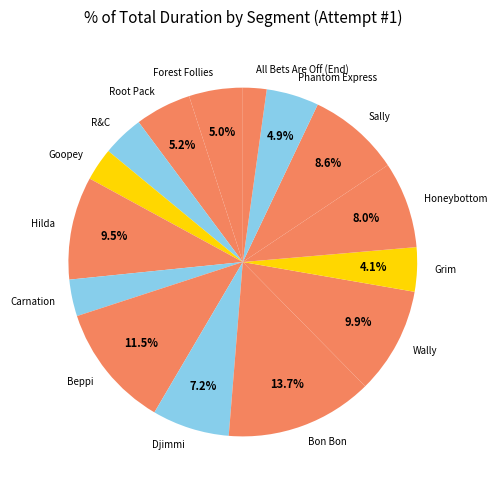

Is Wally the majority of the pie?

No